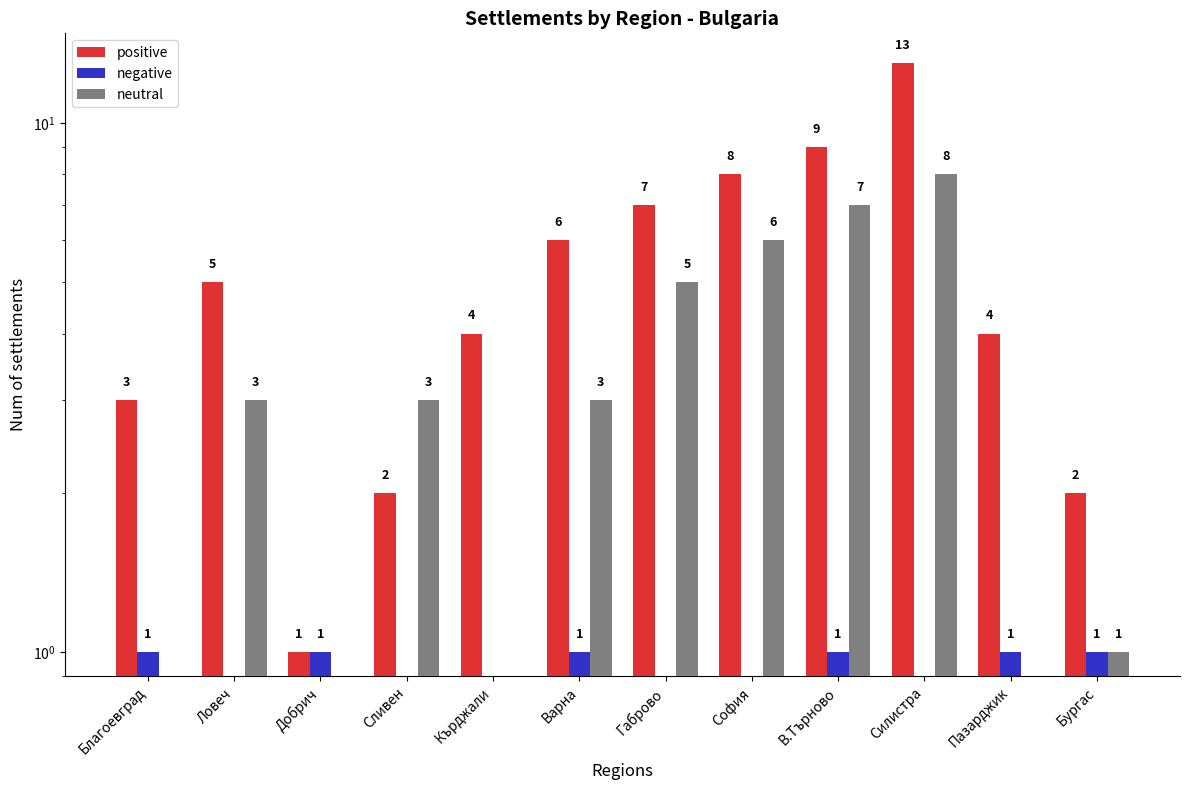

What position from the left is Габрово?

7